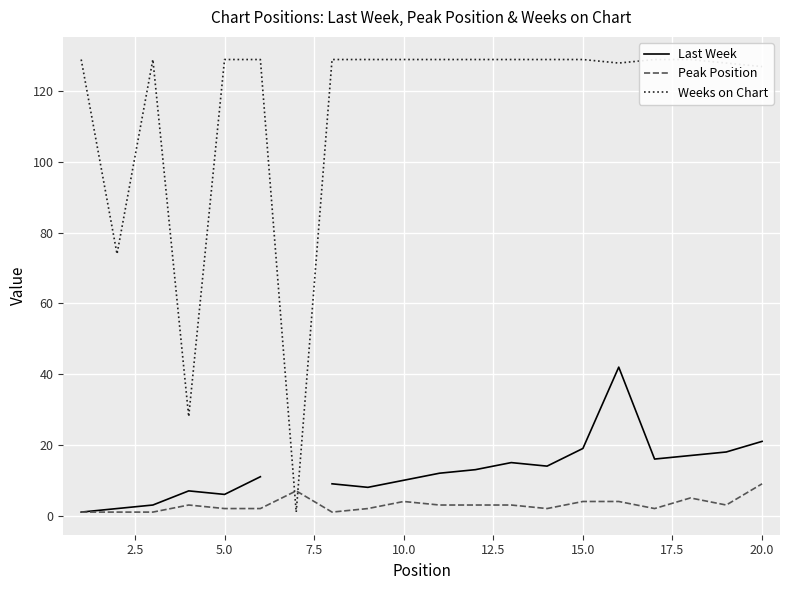

Which series has the largest range (max minus min)?

Weeks on Chart